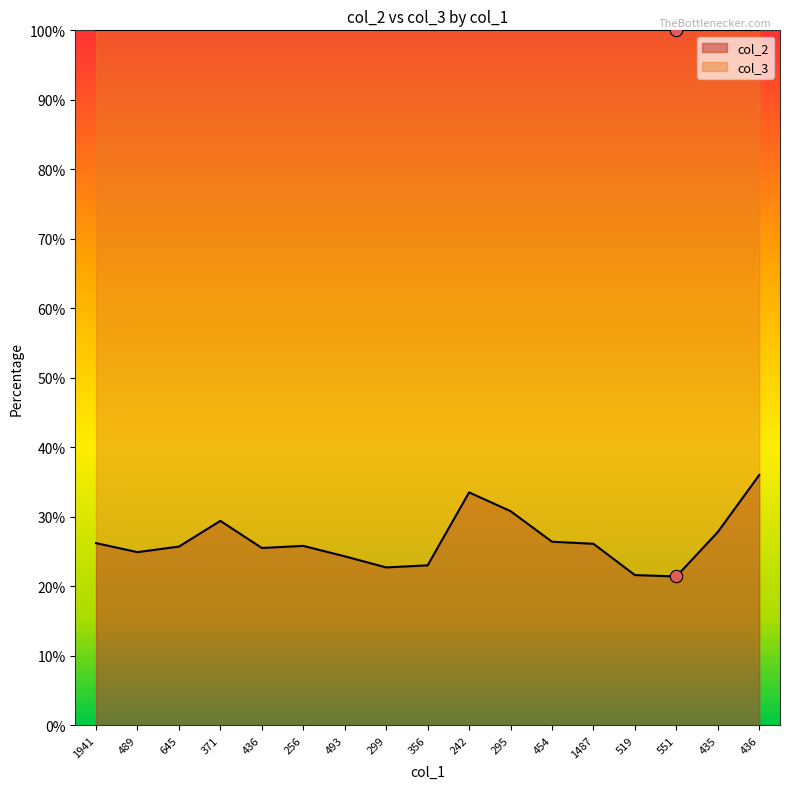

What is the change in value from 493 to 435?

+3.5